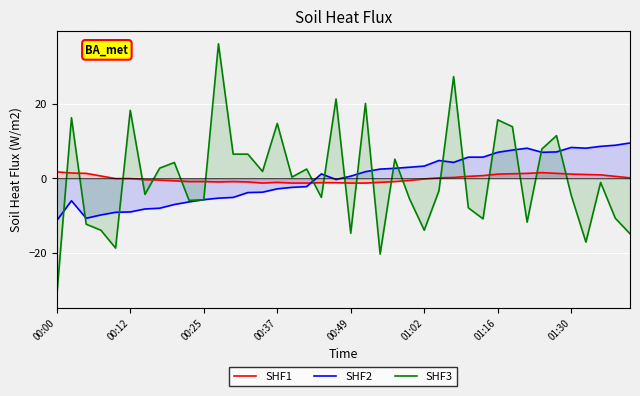

What is the minimum value for SHF2?

-11.3